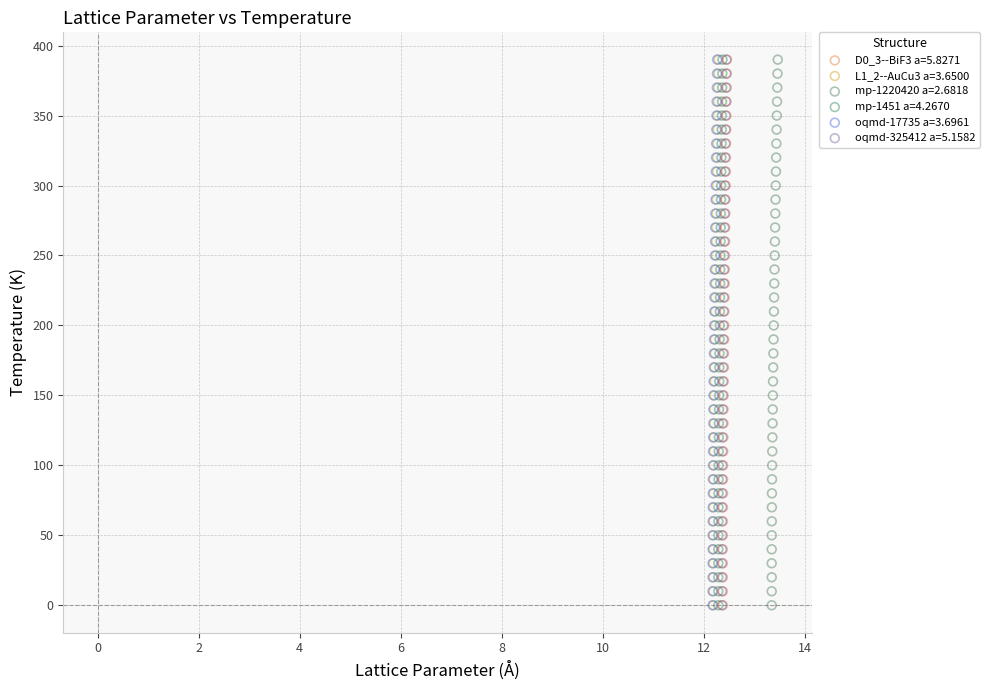

What are all the series names shown in the legend?

D0_3--BiF3 a=5.8271, L1_2--AuCu3 a=3.6500, mp-1220420 a=2.6818, mp-1451 a=4.2670, oqmd-17735 a=3.6961, oqmd-325412 a=5.1582